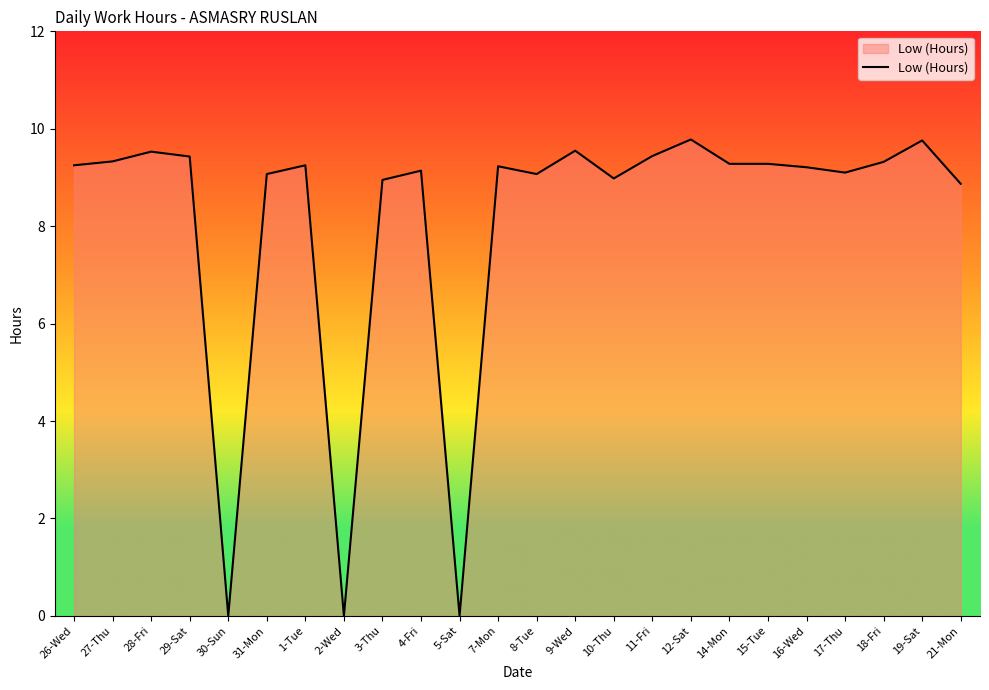

Approximately how many times larger is the value at 27-Thu compared to 11-Fri?

1.0